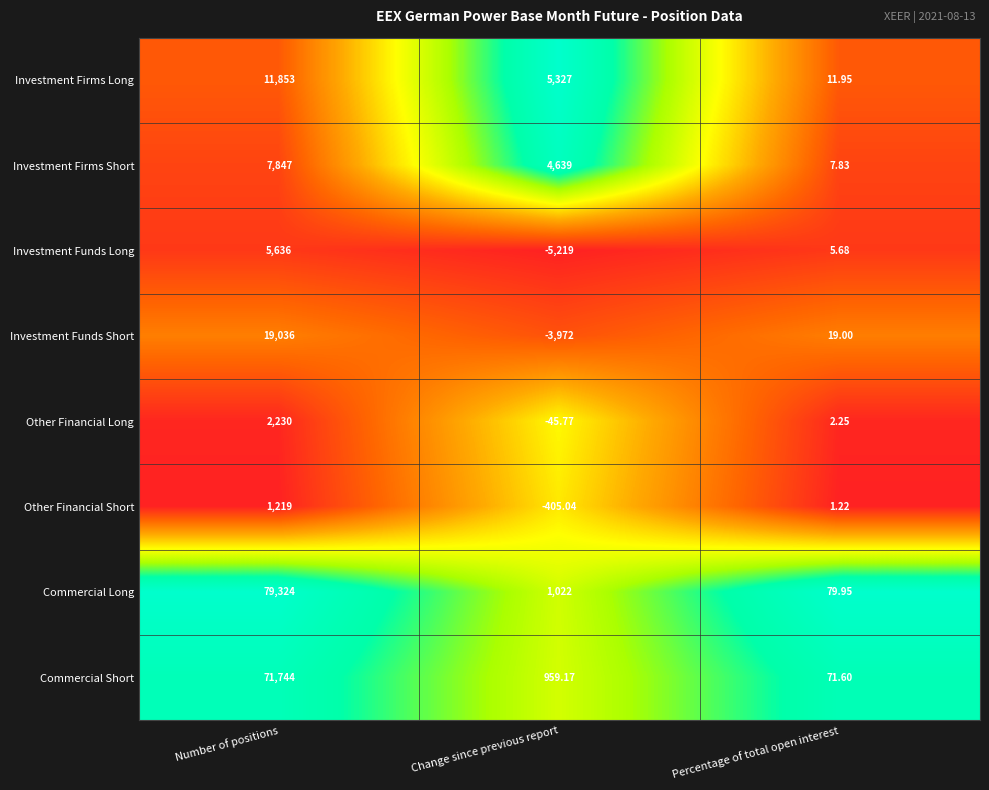

Which series has the largest range (max minus min)?

Commercial Long